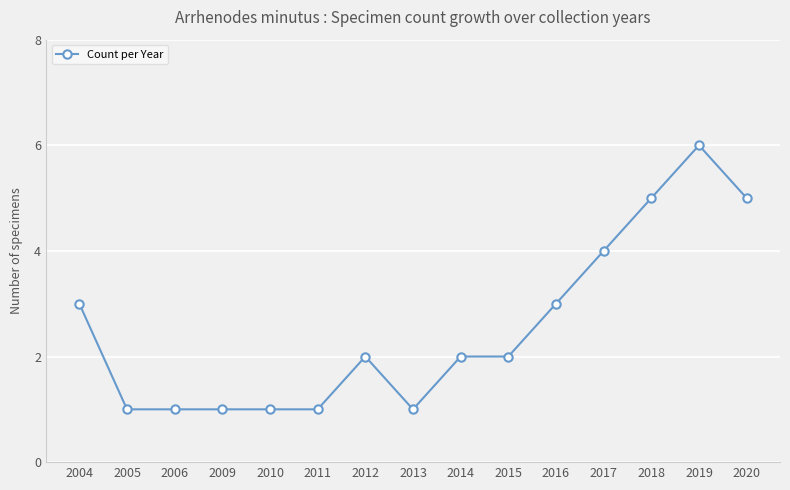

Is it true that the value at 2017 is 4?

True